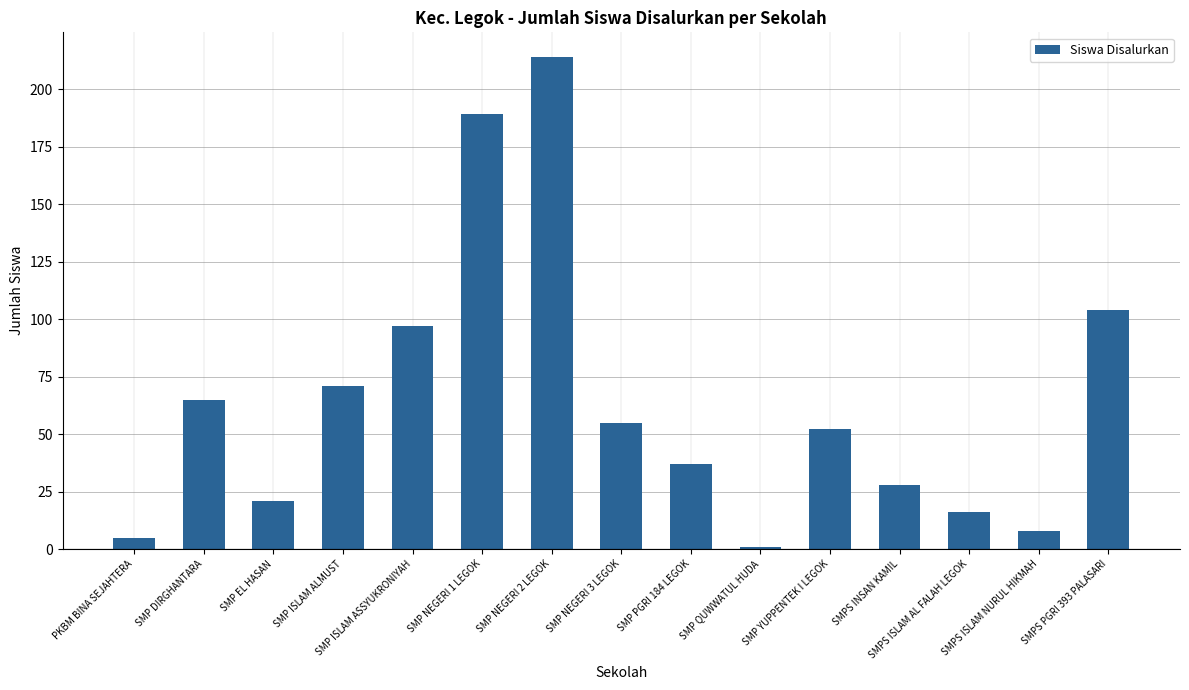

Are the bars grouped side by side (vs. stacked)?

No